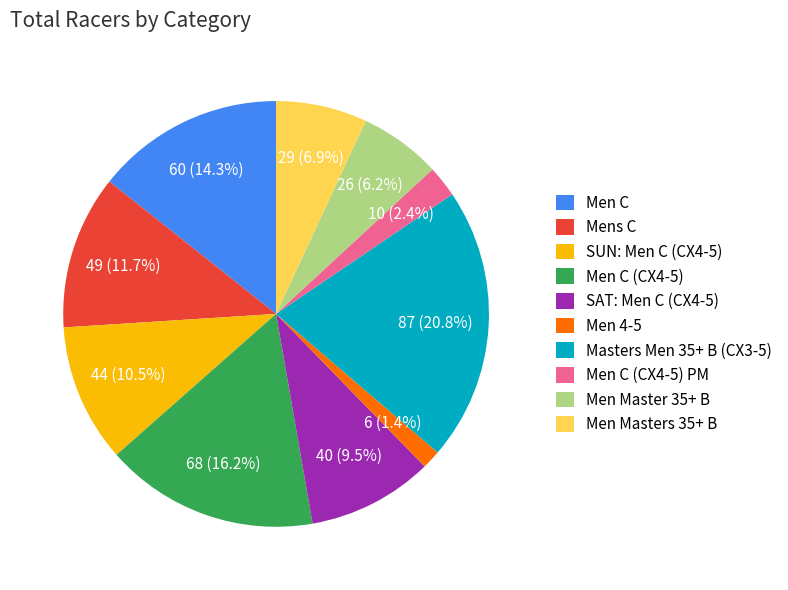

Approximately how many times larger is the value at Men Master 35+ B compared to SUN: Men C (CX4-5)?

0.6